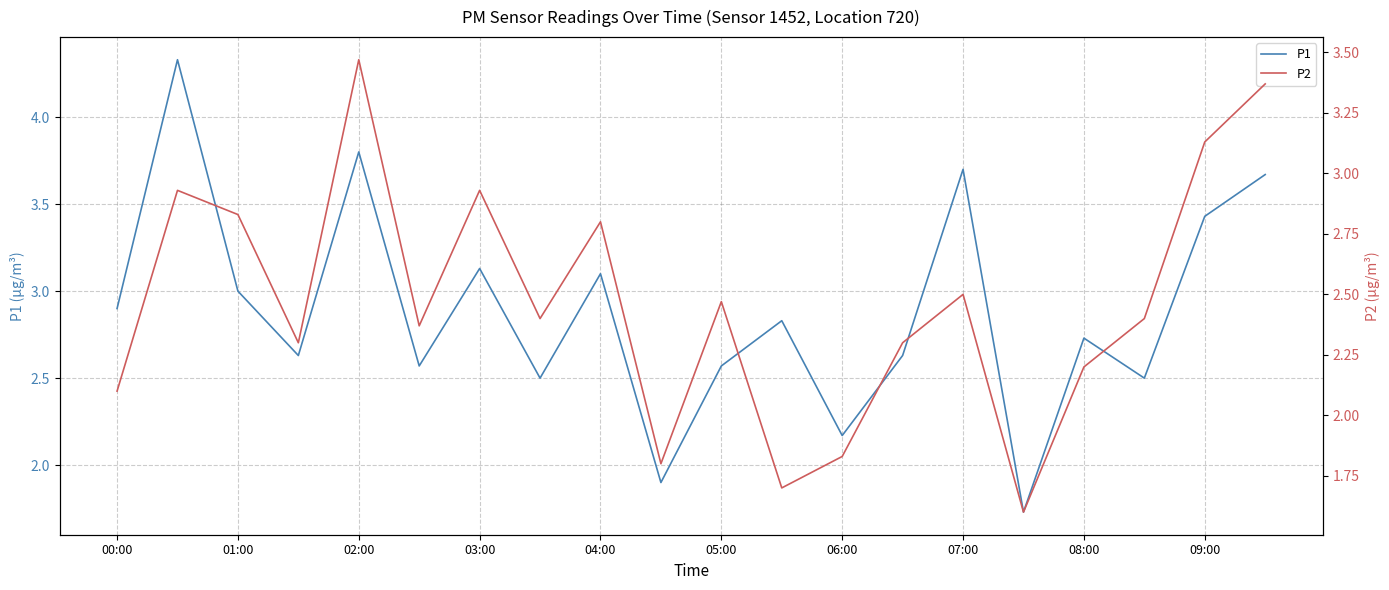

Which series has the largest range (max minus min)?

P1